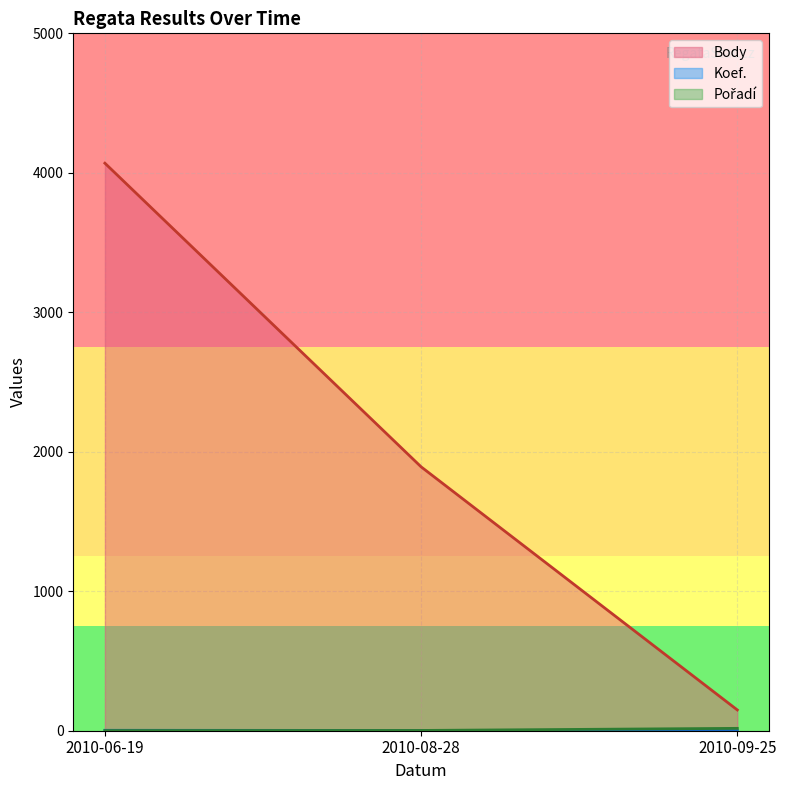

Reading left to right, transcribe all the data shown in this chart.

Body: 4069	1892	149
Koef.: 3	2	1
Pořadí: 1	2	17